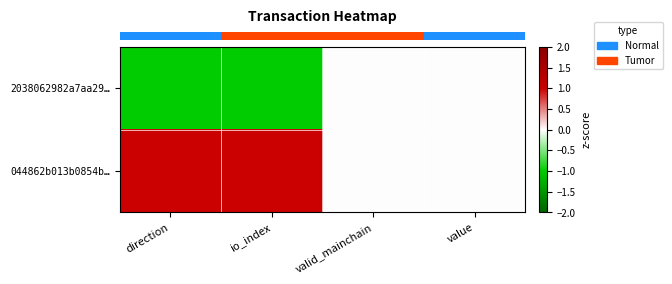

At how many categories does at least one series exceed 0?

2